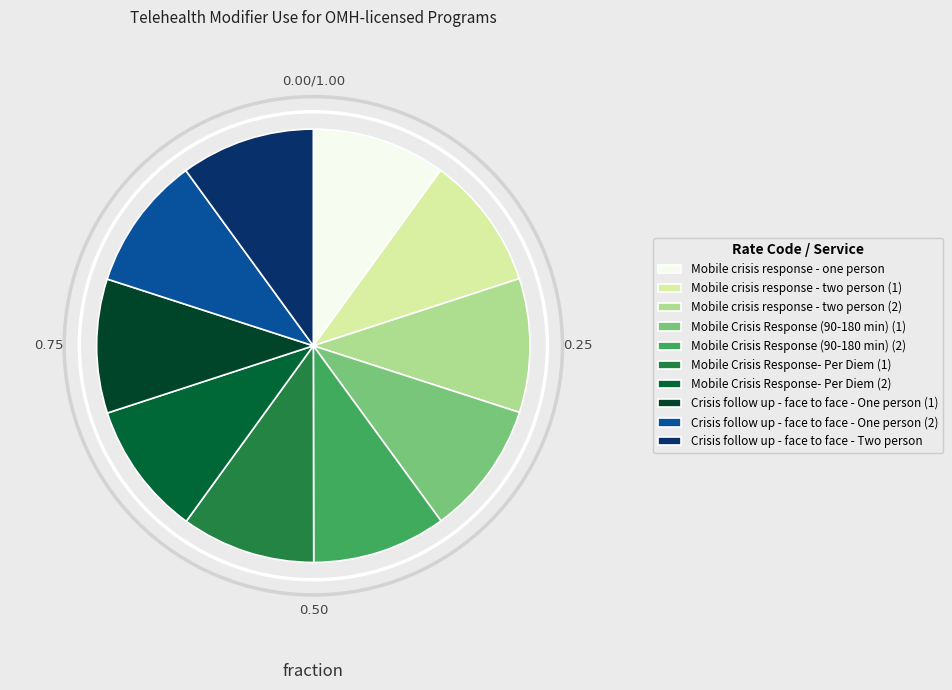

To the nearest percent, what is the combined percentage of Mobile crisis response - two person (2) and Mobile crisis response - two person (1)?

20%